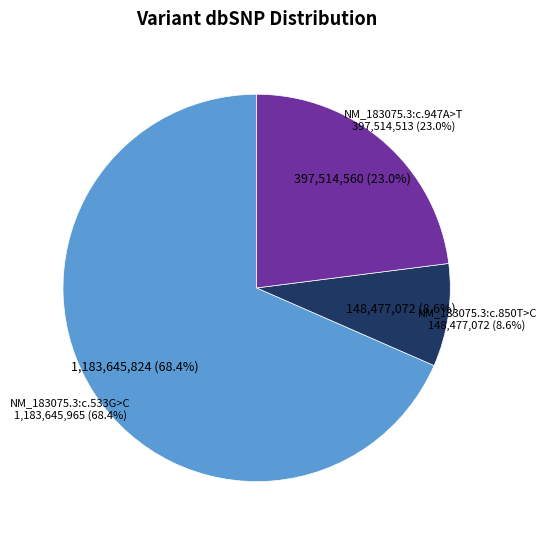

Rank the categories by value from highest to lowest.

NM_183075.3:c.533G>C, NM_183075.3:c.947A>T, NM_183075.3:c.850T>C